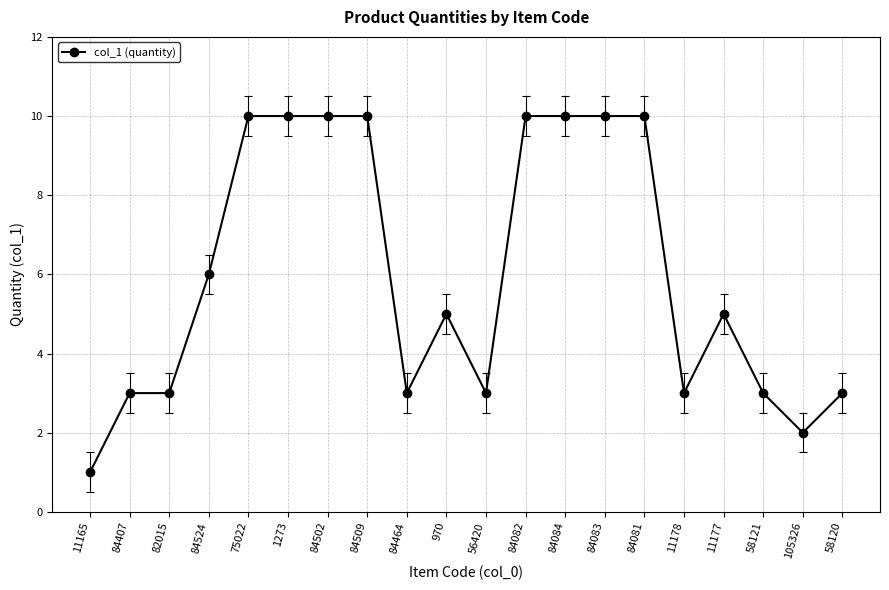

At which category does the chart reach its minimum across all series?

11165